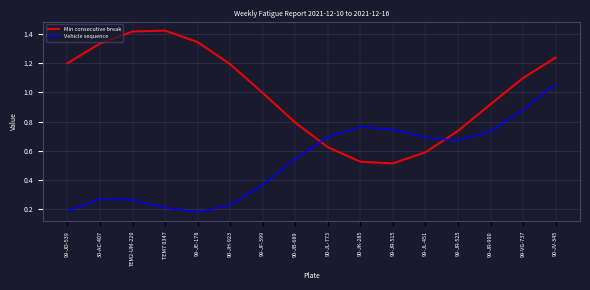

Is the value of Vehicle sequence at 30-AC-407 greater than the value of Min consecutive break at TEM7 0347?

No